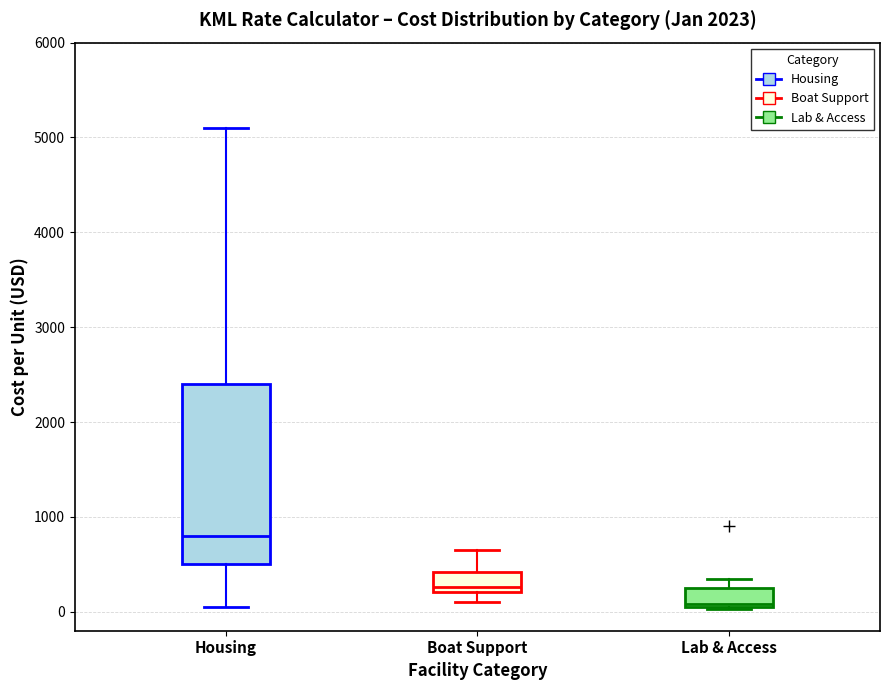

Where does the lower whisker of the box for Housing end on the y-axis? The values are not printed on the chart, so give them approximately, as read against the axis.

100